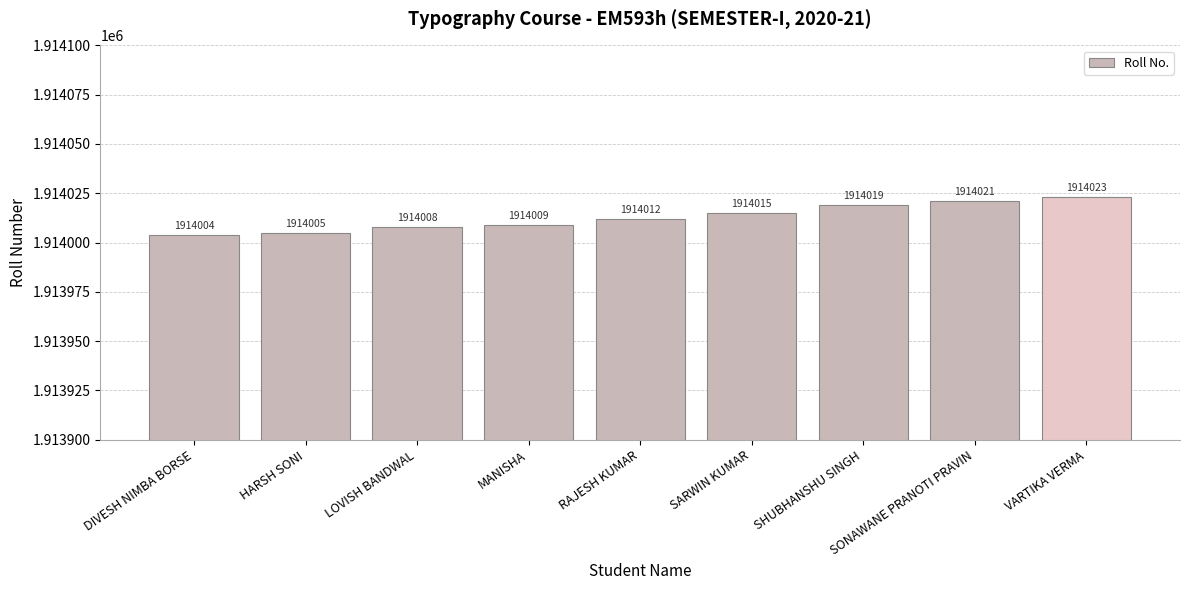

What is the difference between the maximum and minimum values?

19